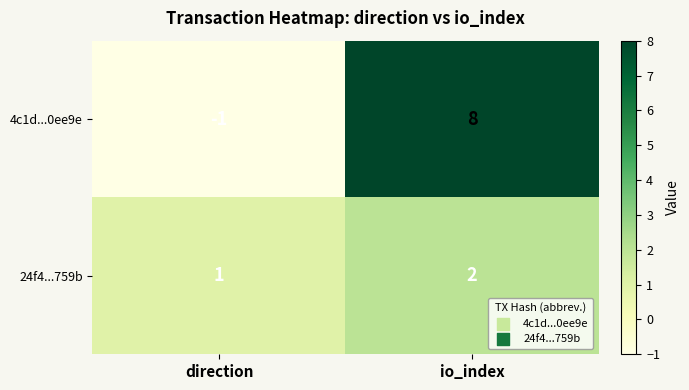

At which category is the sum across all series the highest?

io_index